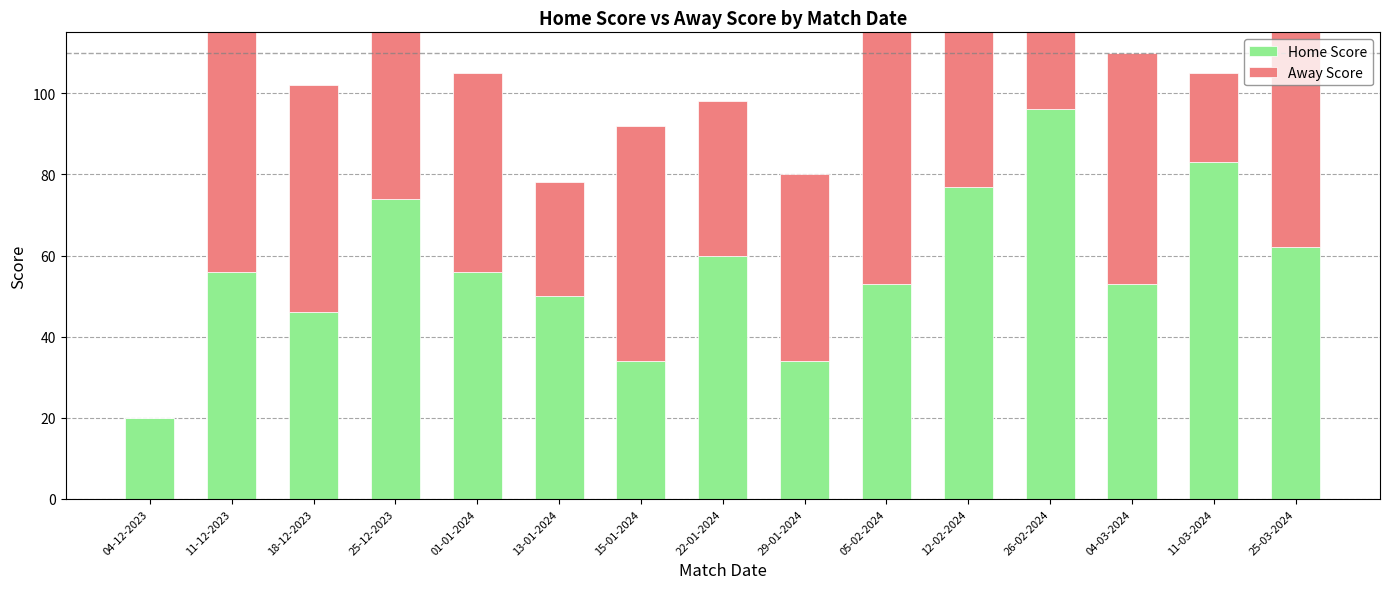

What is the difference between the highest and lowest values at 22-01-2024?

22